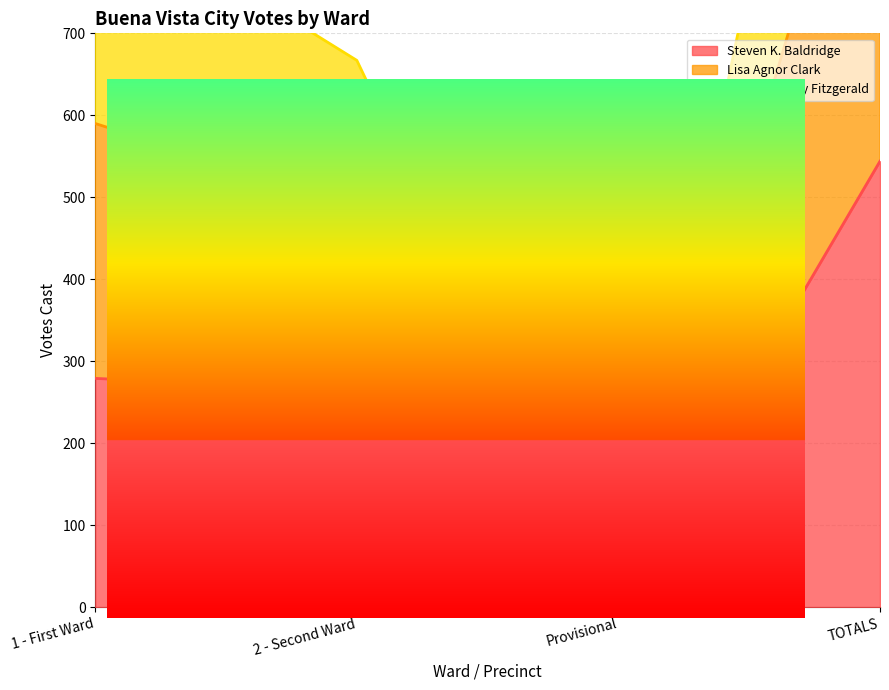

Between TOTALS and 2 - Second Ward, which is larger?

TOTALS